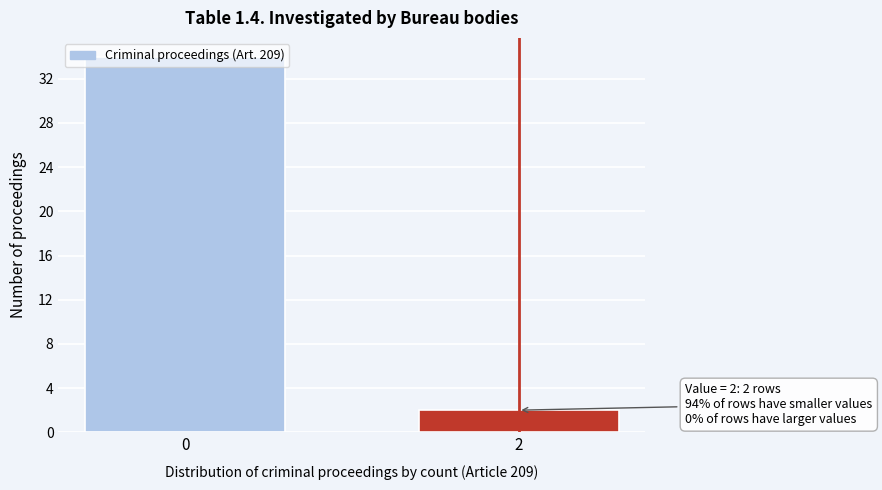

Rank the categories by value from lowest to highest.

2, 0